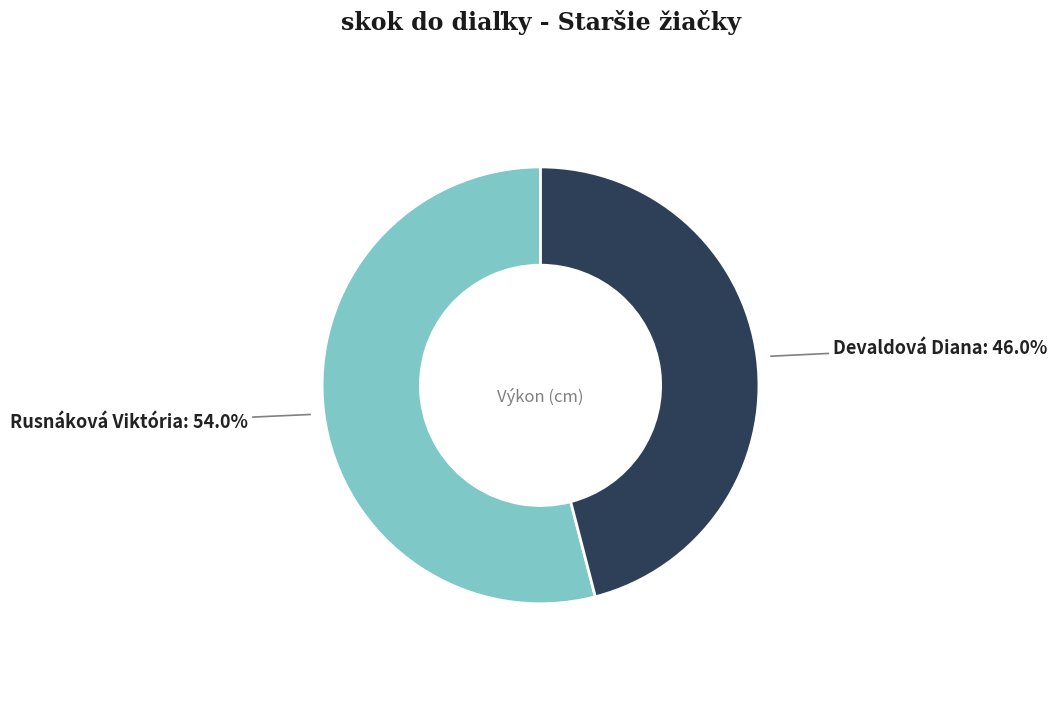

Is there any slice that represents more than half of the pie?

Yes